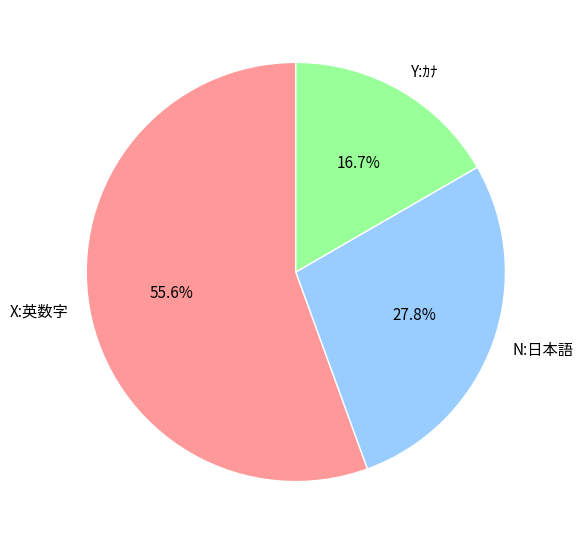

Which category has the smallest portion of the pie?

Y:ｶﾅ